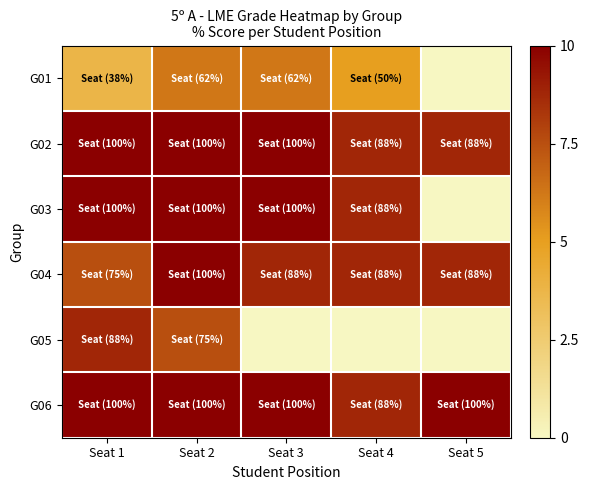

True or false: G04 has a value of 15.3 at Seat 4.

False